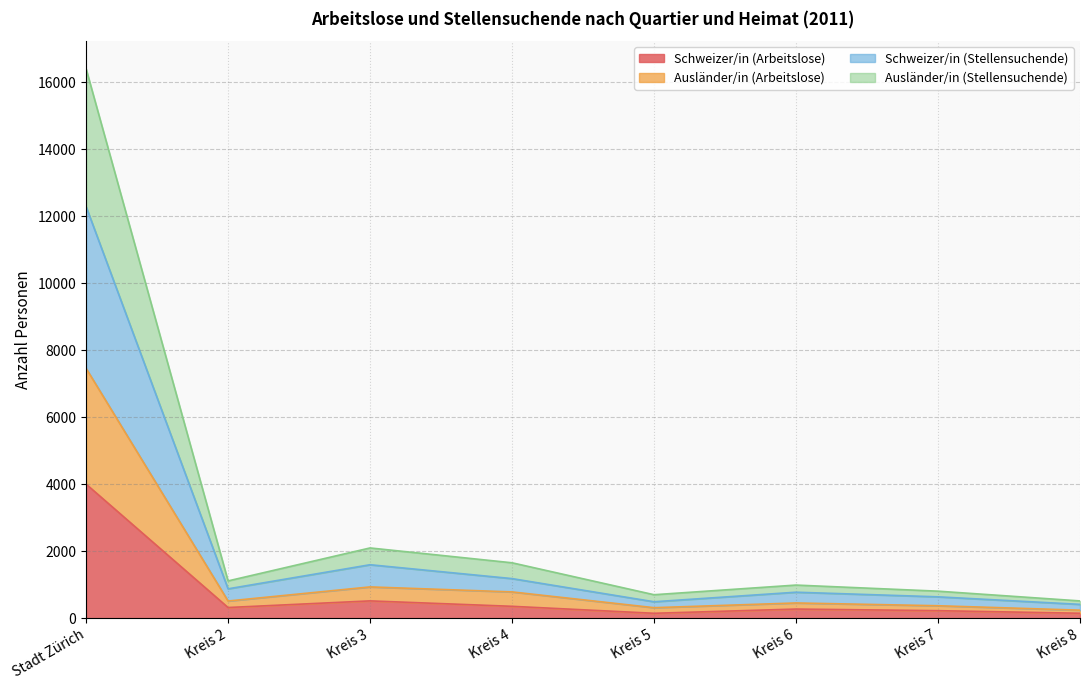

At which category is the sum across all series the highest?

Stadt Zürich